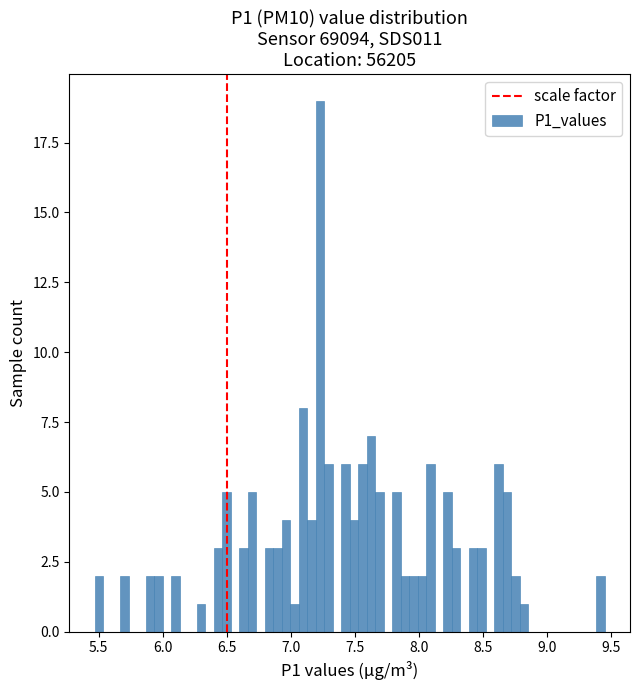

Read against the x-axis, roughly where is the centre of the tallest bar?

7.25